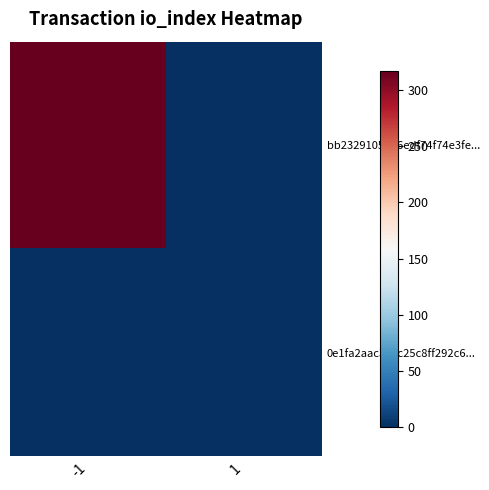

Reading left to right, what are all the values shown in this chart?

bb2329105b16edf74f74e3fe...: -1=317	1=0
0e1fa2aac335c25c8ff292c6...: -1=0	1=0